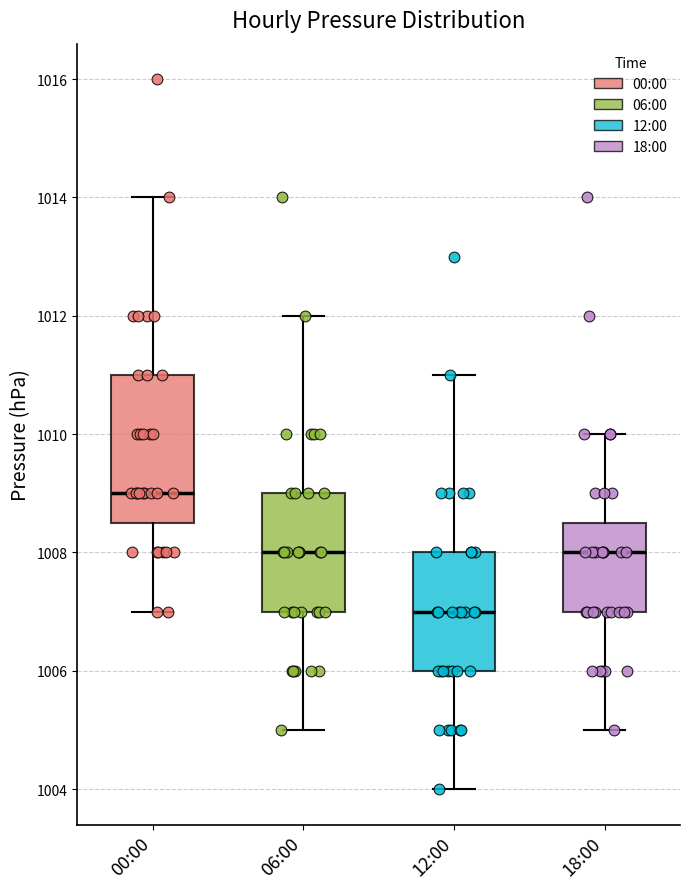

Which box's median line is the lowest?

12:00